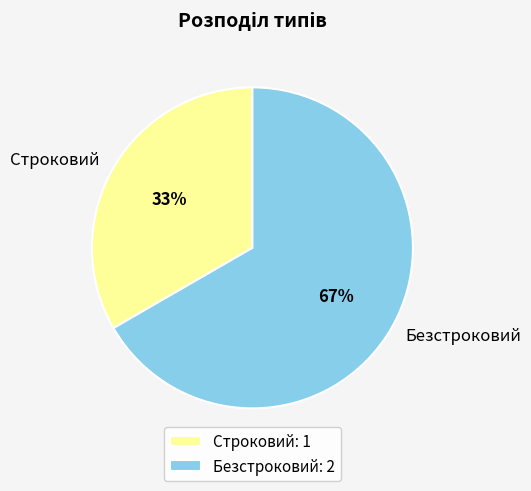

The Строковий slice represents 40% of the pie. True or false?

False